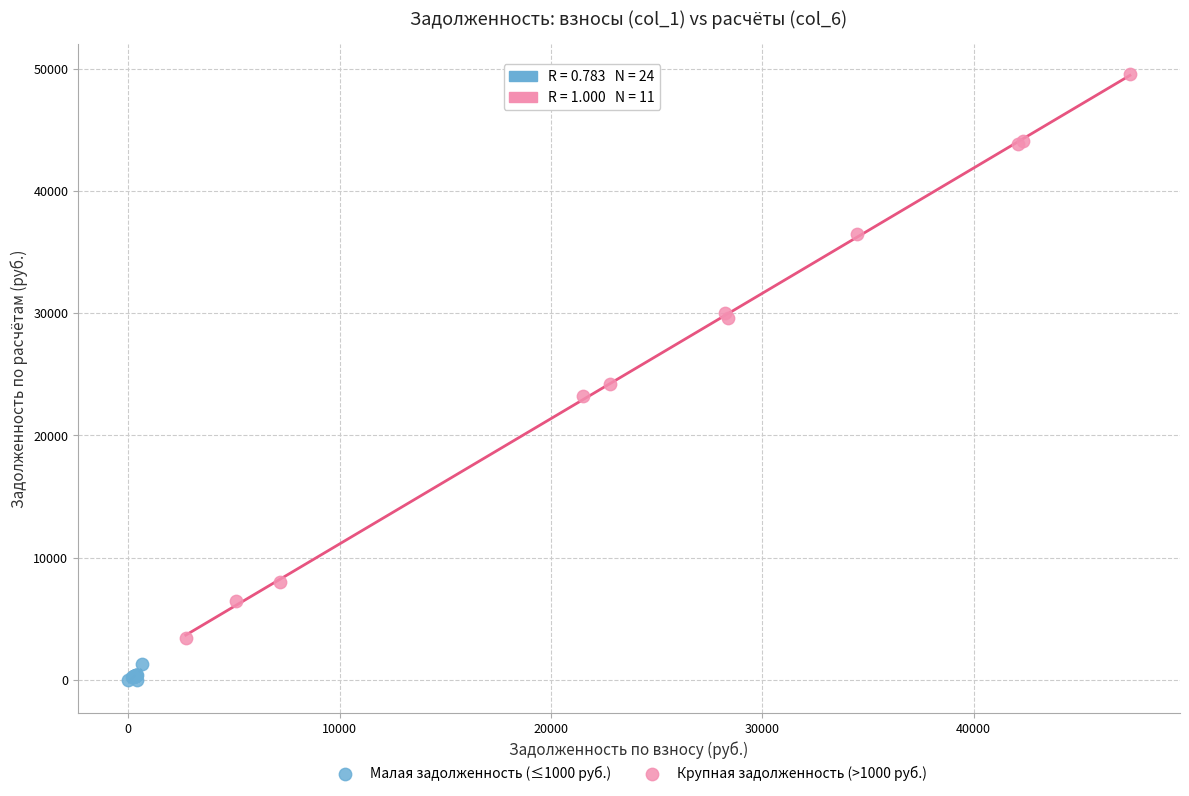

Which series reaches the maximum Y coordinate?

Крупная задолженность (>1000 руб.)